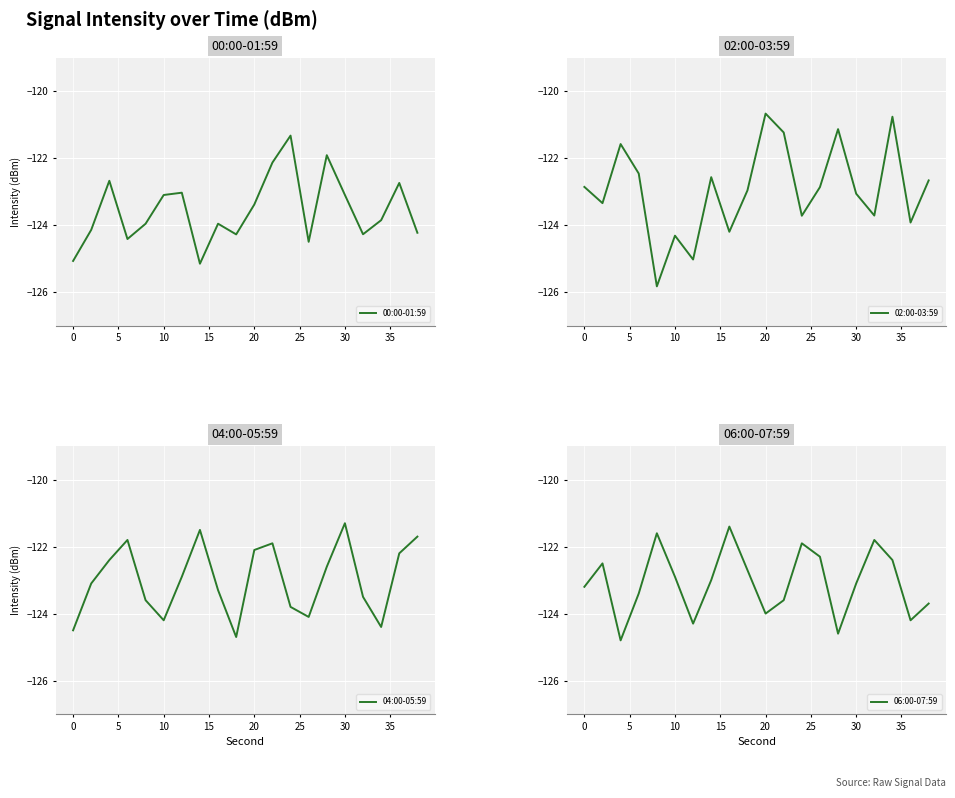

What are all the series names shown in the legend?

00:00-01:59, 02:00-03:59, 04:00-05:59, 06:00-07:59